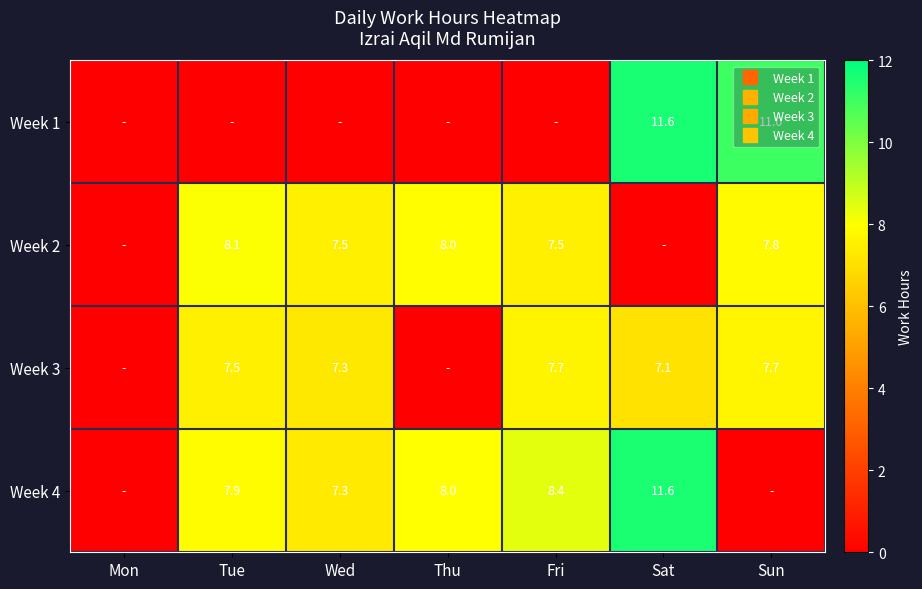

Which series has the largest range (max minus min)?

Week 1